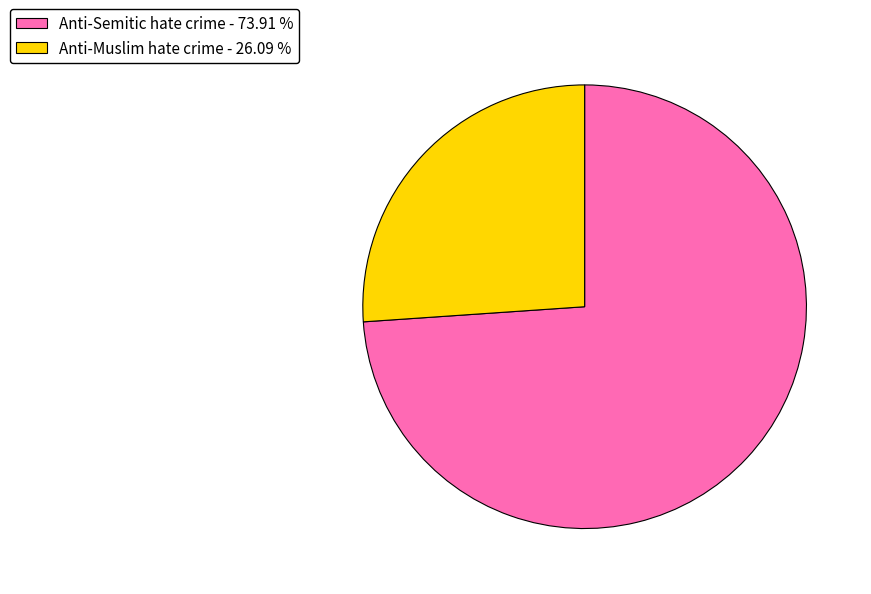

What is the smallest slice in the pie chart?

Anti-Muslim hate crime - 26.09 %